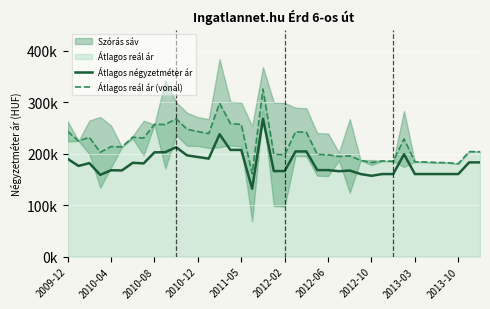

What is the total value across all series at 19?

365237